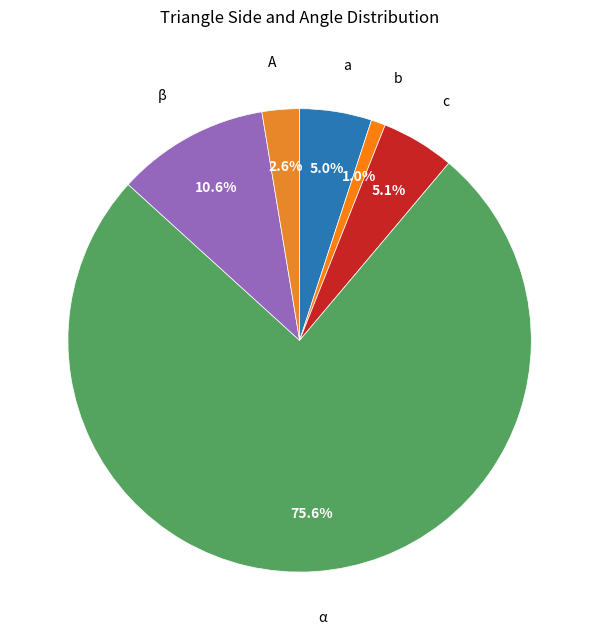

Which category has the biggest portion of the pie?

α